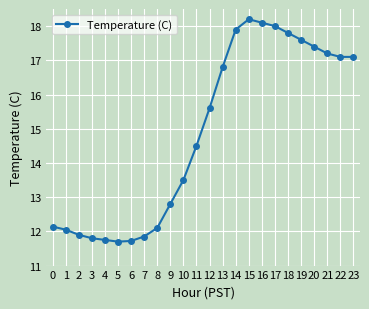

What is the sum of all values?

356.6